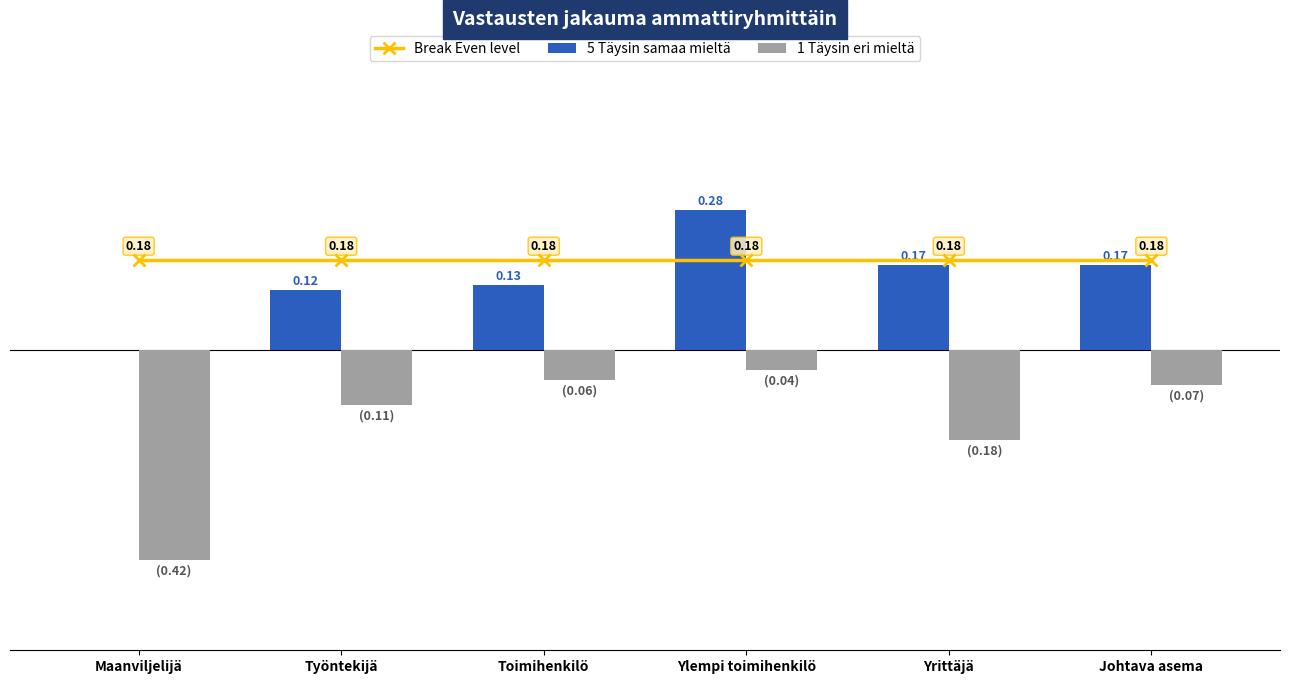

Rank the categories by 1 Täysin eri mieltä value from lowest to highest.

Maanviljelijä, Yrittäjä, Työntekijä, Johtava asema, Toimihenkilö, Ylempi toimihenkilö